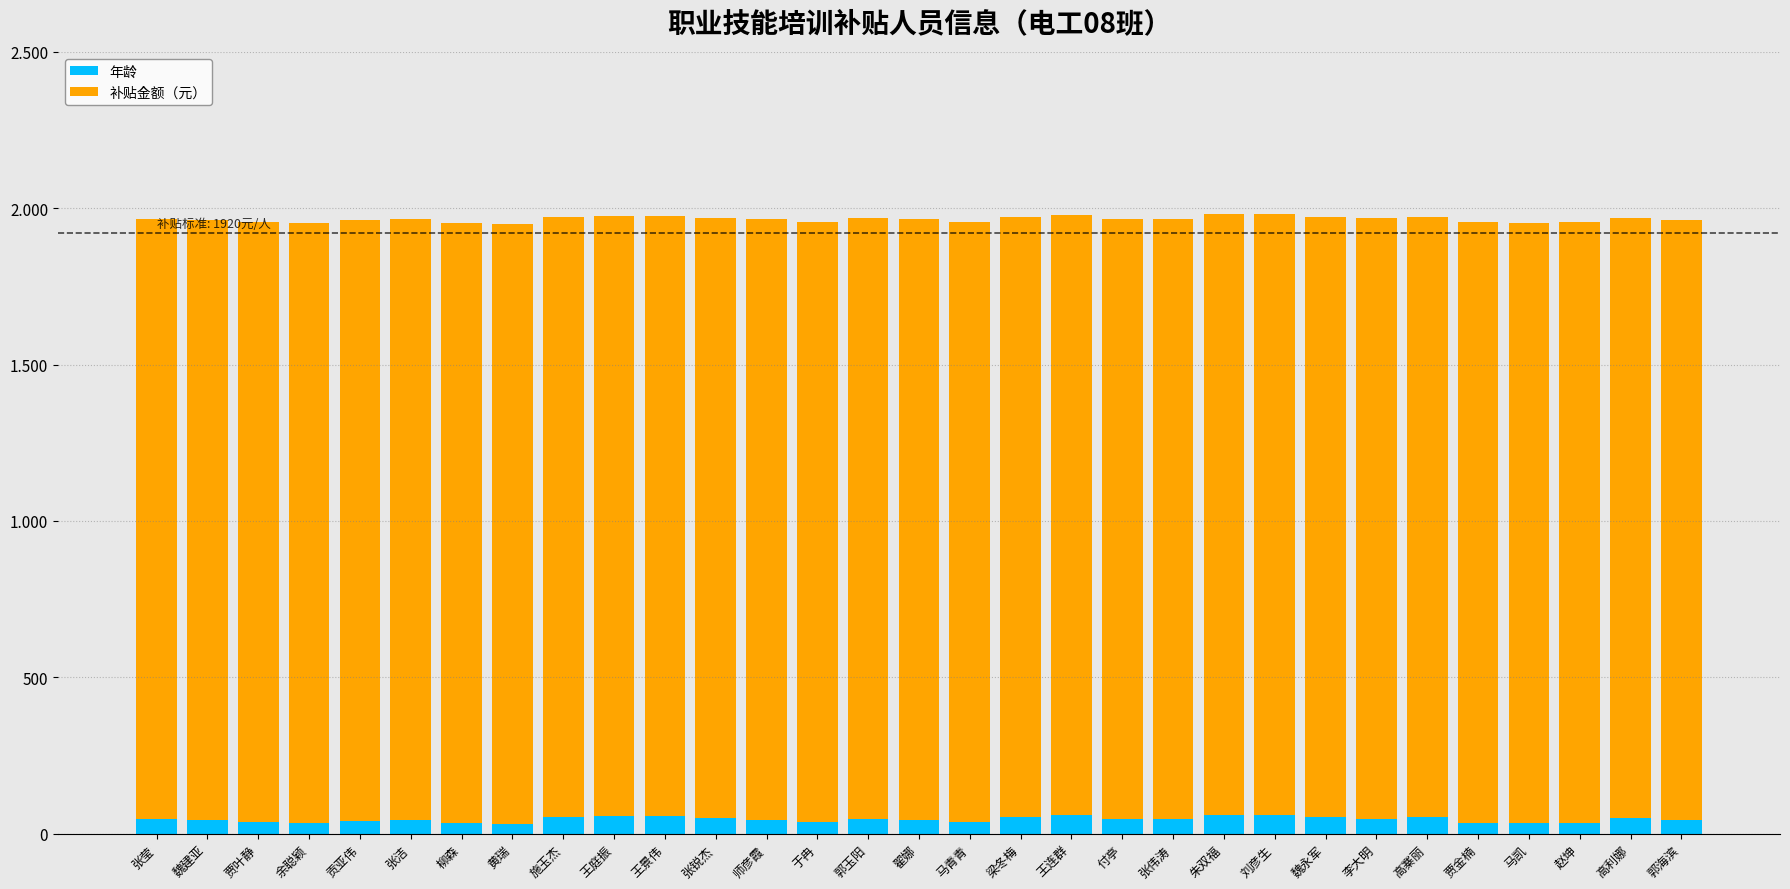

What are all the series names shown in the legend?

年龄, 补贴金额（元）